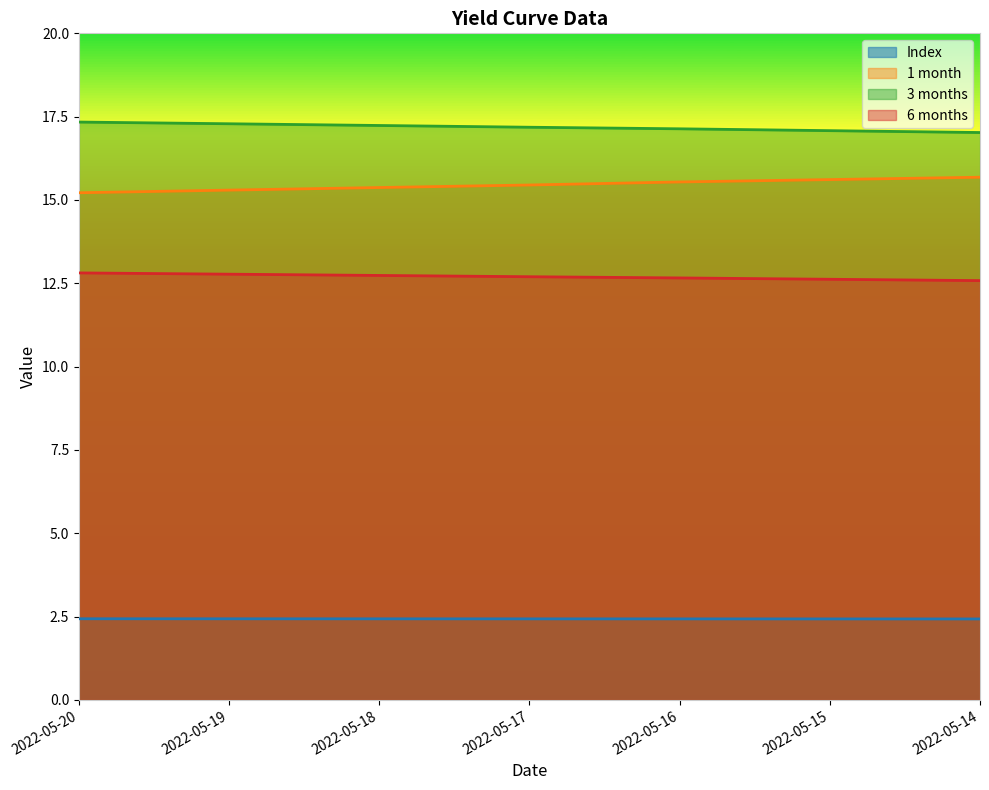

What is the spread (max minus min) of values at 2022-05-18?

14.8